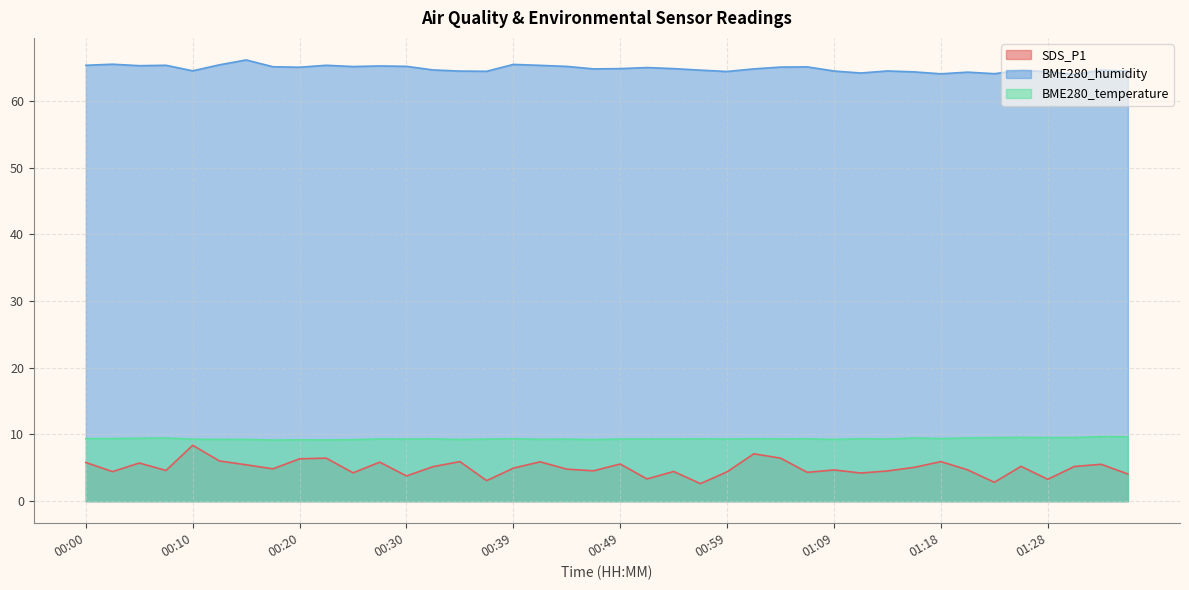

At which label does SDS_P1 reach its peak?

00:10